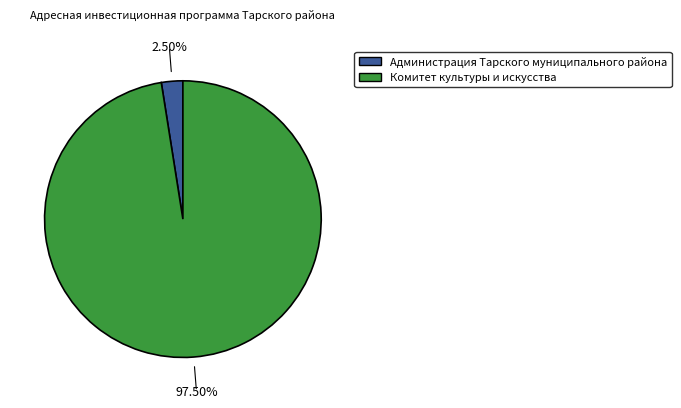

What is the smallest slice in the pie chart?

Администрация Тарского муниципального района